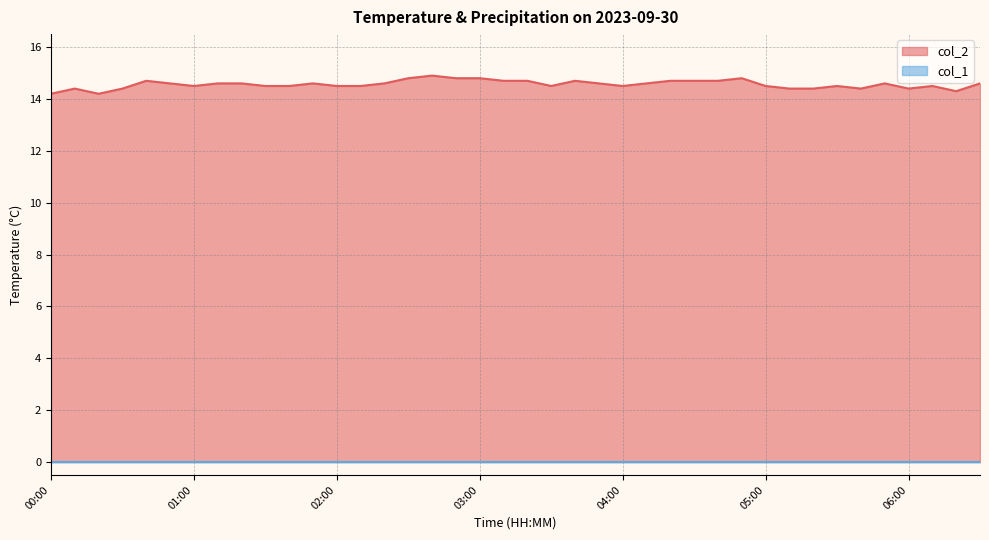

How many lines are shown in the chart?

2